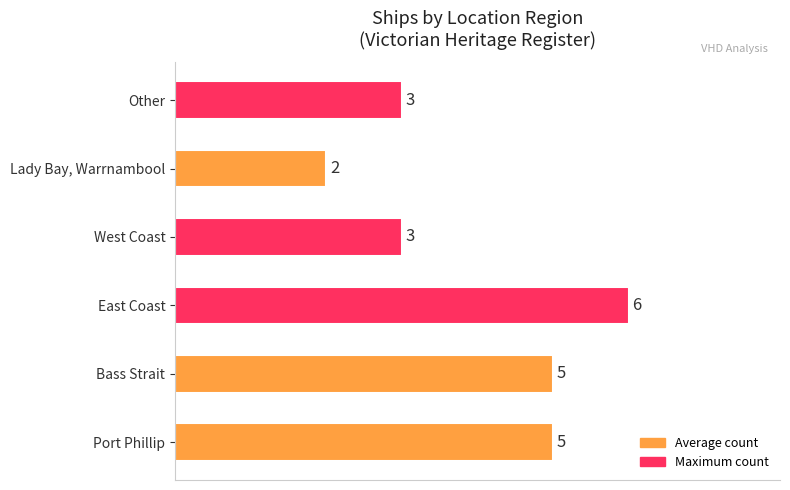

How many distinct data groups are displayed?

1